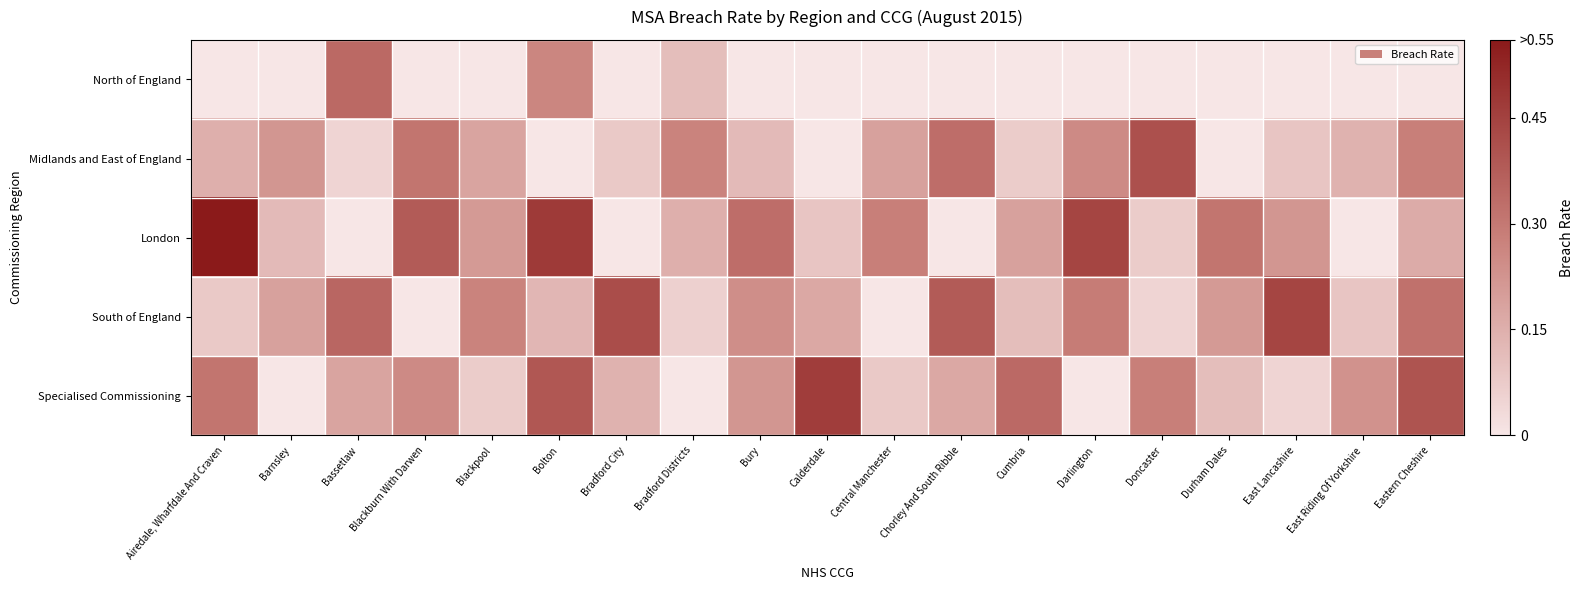

At which category is the sum across all series the highest?

Bolton